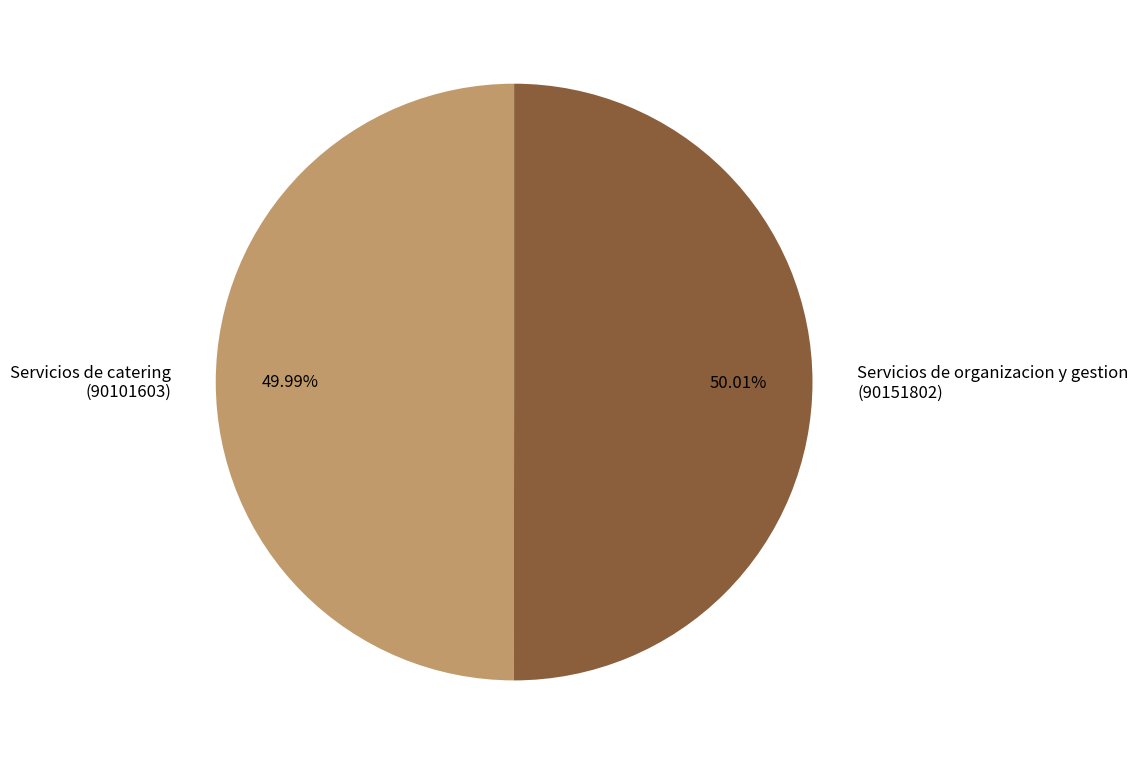

What is the total percentage of Servicios de catering and Servicios de organizacion y gestion?

100.0%